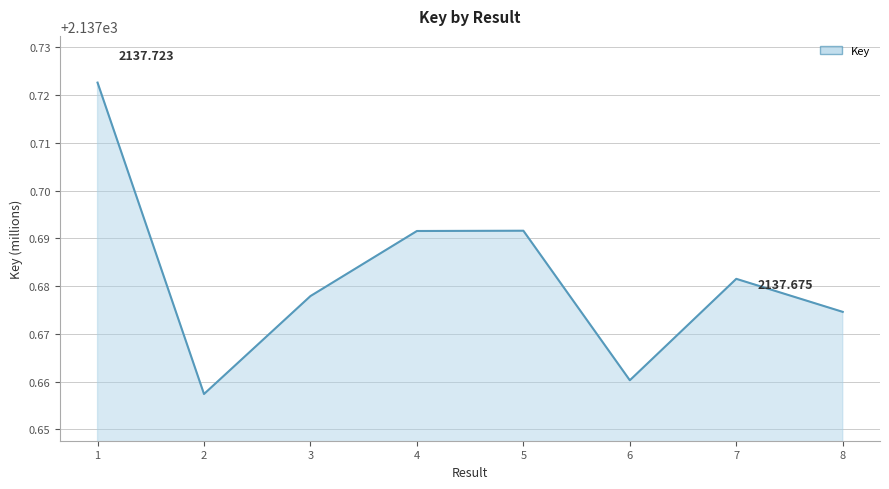

Approximately how many times larger is the value at 2 compared to 8?

1.0